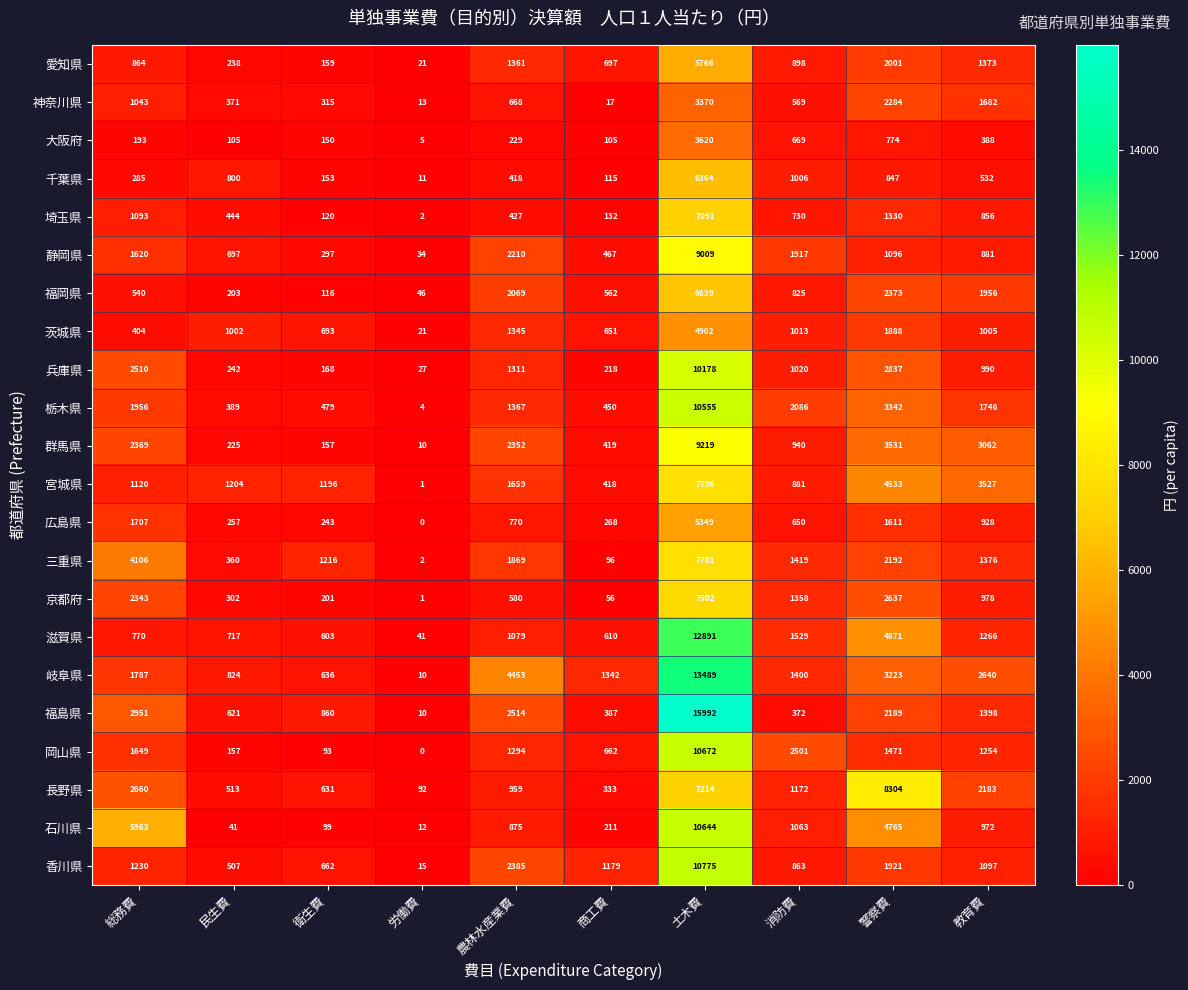

Read the 千葉県 value at 消防費.

1006